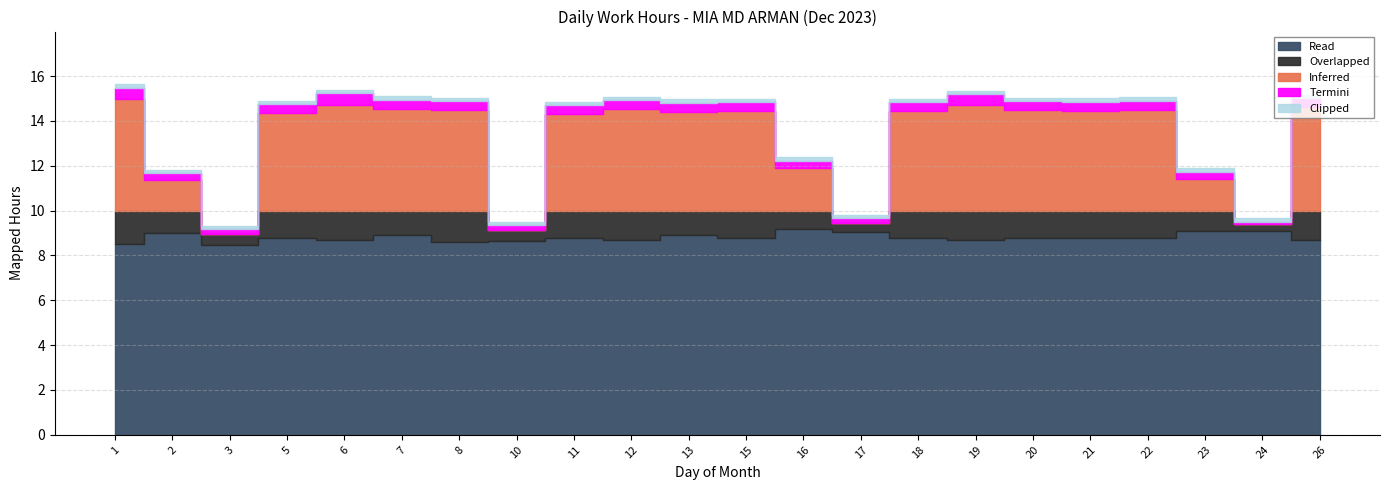

At which category is the sum across all series the highest?

1